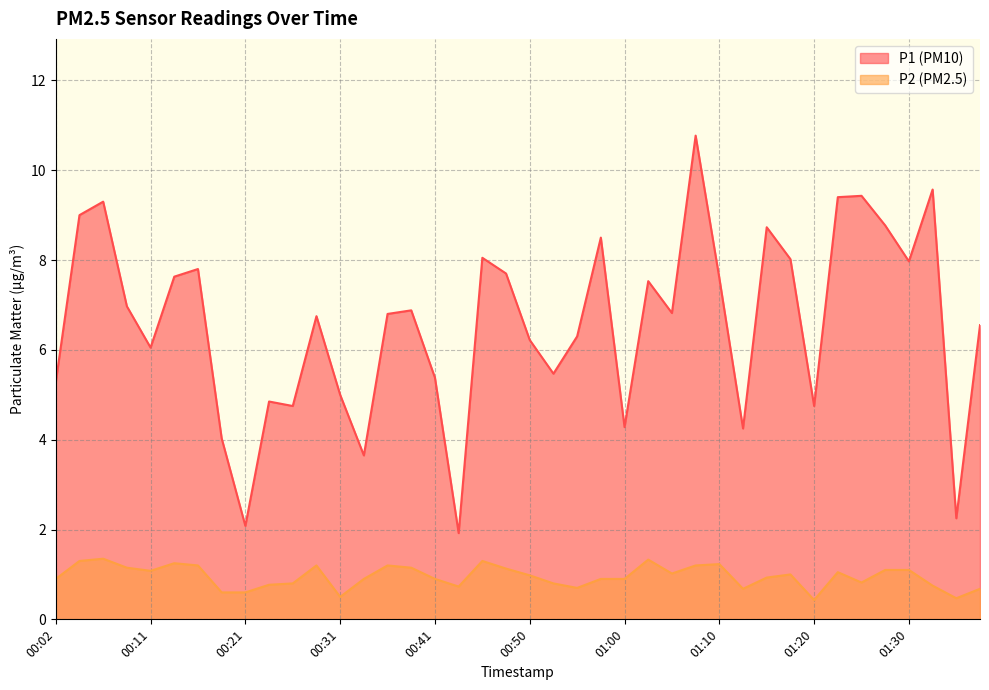

Reading left to right, list all the values displayed in this chart.

P1: 00:02=5.3	00:04=9.0	00:06=9.3	00:09=7.0	00:11=6.0	00:14=7.6	00:16=7.8	00:19=4.0	00:21=2.1	00:24=4.8	00:26=4.8	00:28=6.8	00:31=5.0	00:33=3.6	00:36=6.8	00:38=6.9	00:41=5.4	00:43=1.9	00:46=8.1	00:48=7.7	00:50=6.2	00:53=5.5	00:55=6.3	00:58=8.5	01:00=4.3	01:03=7.5	01:05=6.8	01:08=10.8	01:10=7.6	01:12=4.2	01:15=8.7	01:17=8.0	01:20=4.8	01:22=9.4	01:25=9.4	01:27=8.8	01:30=8.0	01:32=9.6	01:34=2.2	01:37=6.5
P2: 00:02=0.9	00:04=1.3	00:06=1.4	00:09=1.1	00:11=1.1	00:14=1.2	00:16=1.2	00:19=0.6	00:21=0.6	00:24=0.8	00:26=0.8	00:28=1.2	00:31=0.5	00:33=0.9	00:36=1.2	00:38=1.1	00:41=0.9	00:43=0.7	00:46=1.3	00:48=1.1	00:50=1.0	00:53=0.8	00:55=0.7	00:58=0.9	01:00=0.9	01:03=1.3	01:05=1.0	01:08=1.2	01:10=1.2	01:12=0.7	01:15=0.9	01:17=1.0	01:20=0.4	01:22=1.1	01:25=0.8	01:27=1.1	01:30=1.1	01:32=0.8	01:34=0.5	01:37=0.7